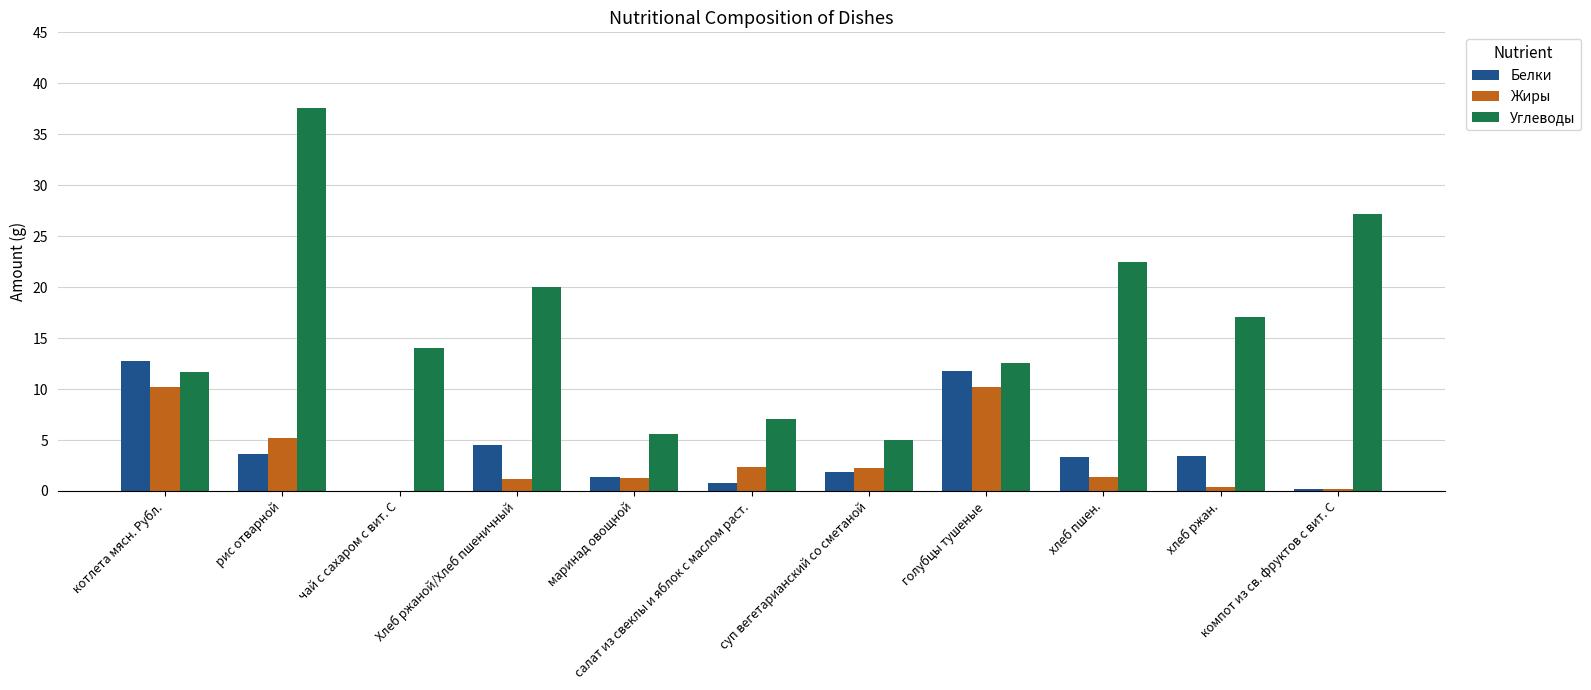

What is the sum of all Белки values?

43.7